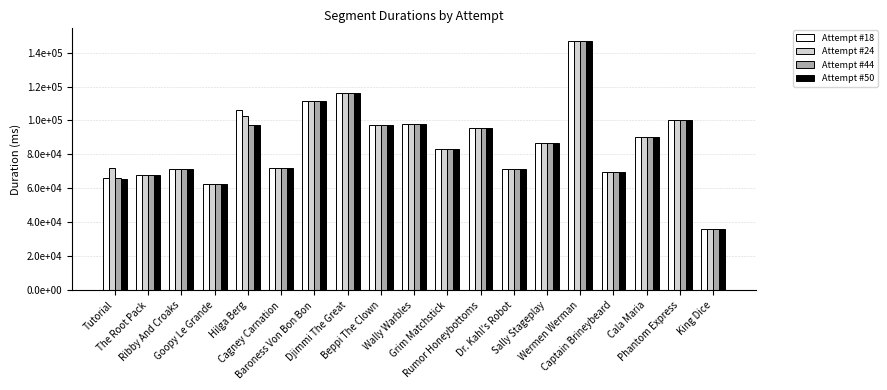

What are all the series names shown in the legend?

Attempt #18, Attempt #24, Attempt #44, Attempt #50